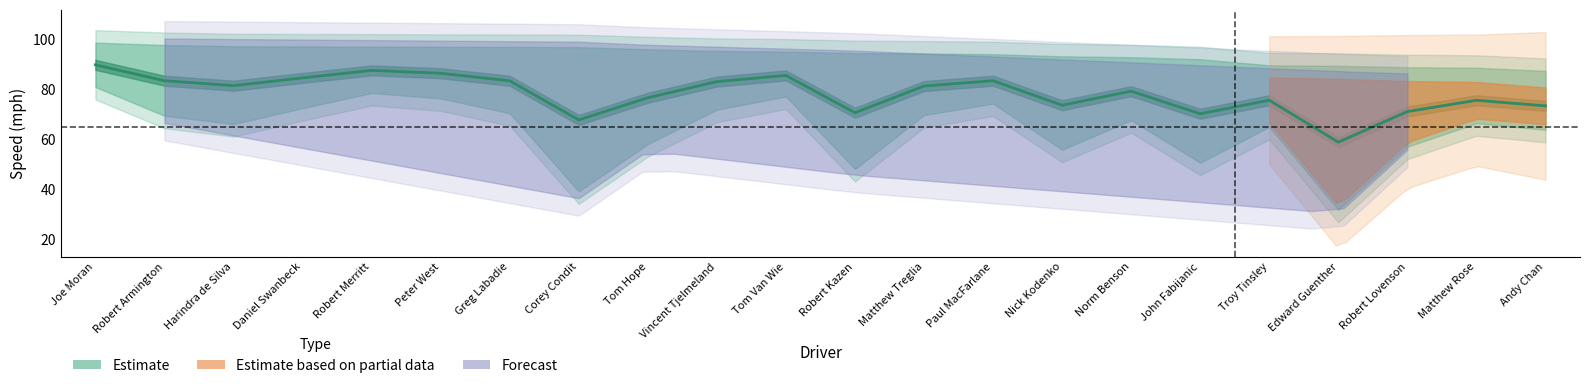

Where is the first local minimum?

Harindra de Silva